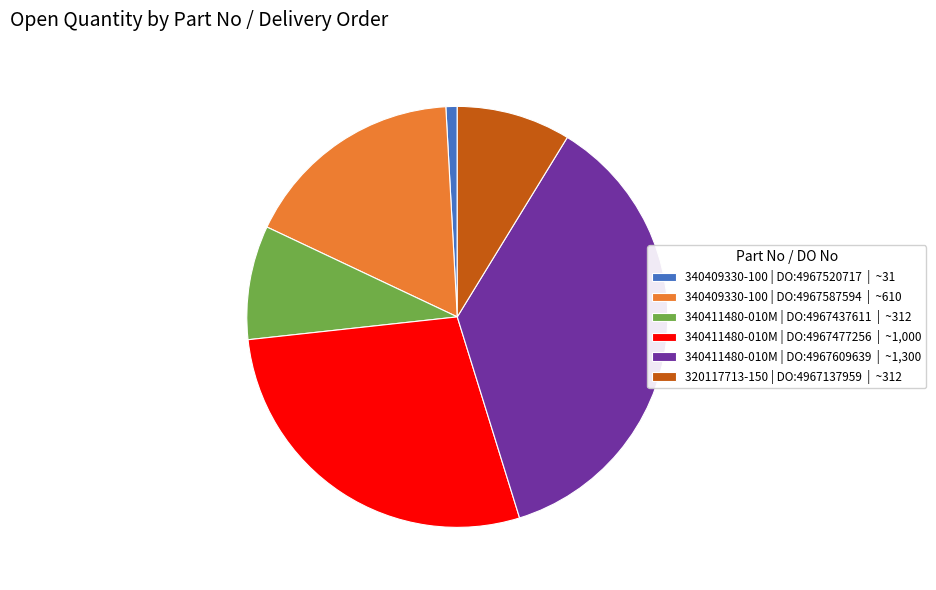

What is the ratio of the value at 340411480-010M | DO:4967609639 | ~1,300 to the value at 340409330-100 | DO:4967520717 | ~31?

41.9